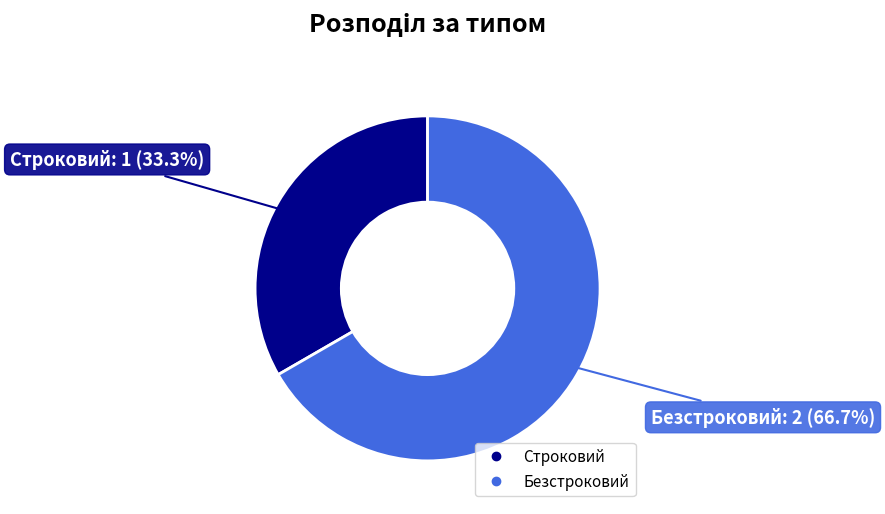

To the nearest percent, what percentage of the pie is Безстроковий?

67%